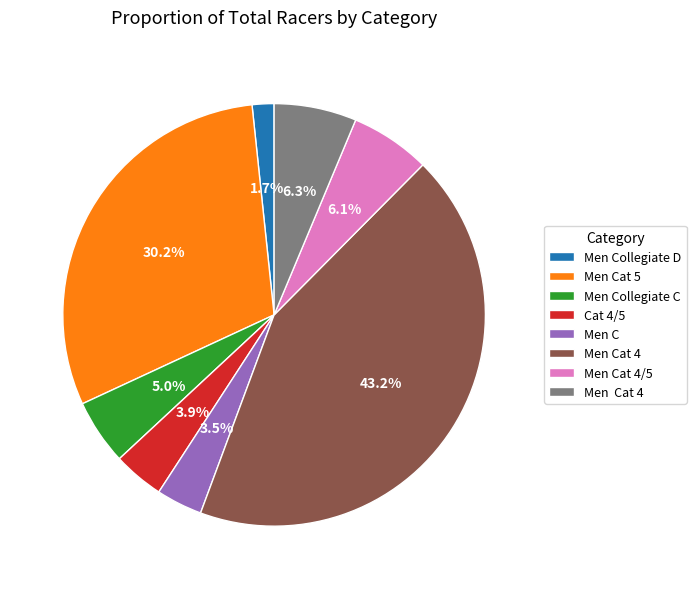

Does any single category account for the majority?

No